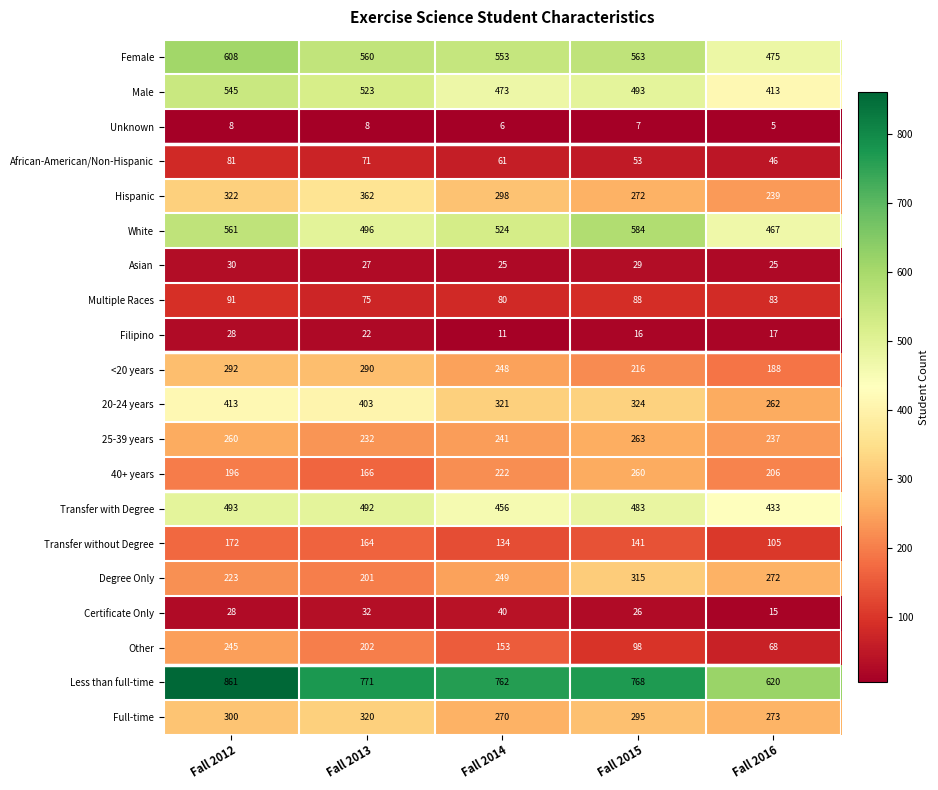

What is the minimum value shown in the chart?

5